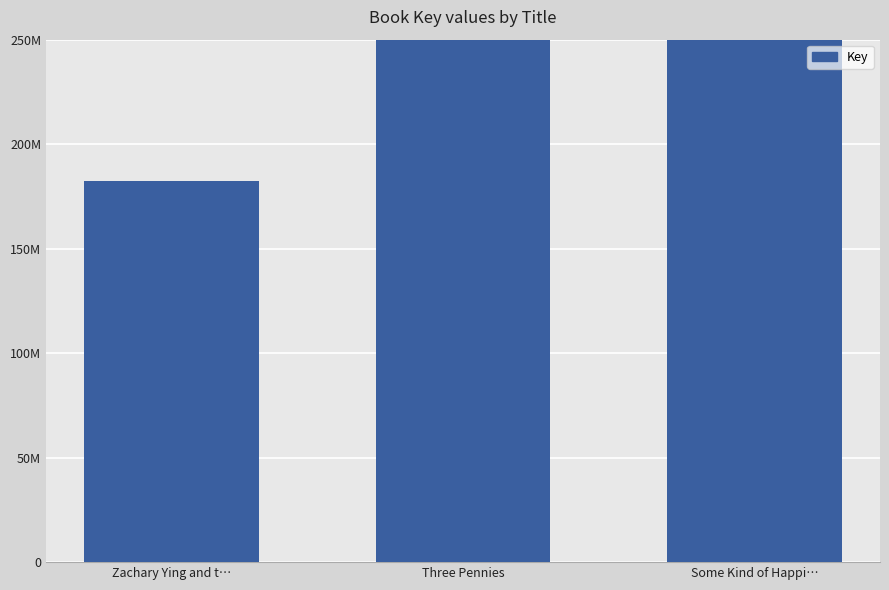

Count the values in the range 182384747 to 573358033.

3